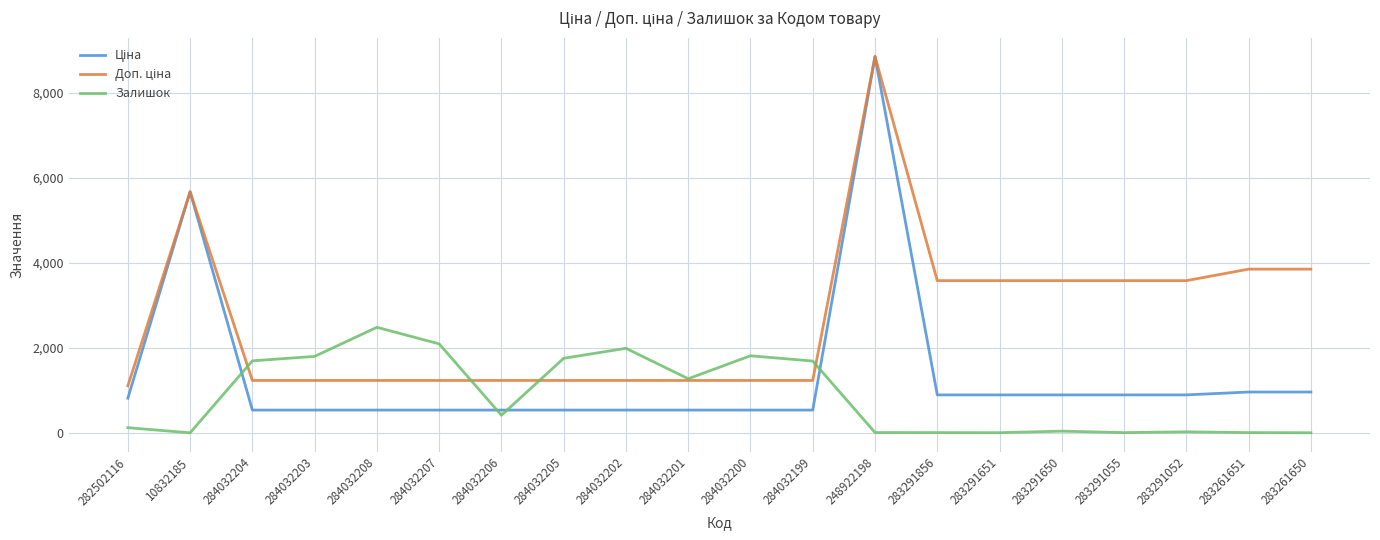

At which category is the sum across all series the highest?

248922198